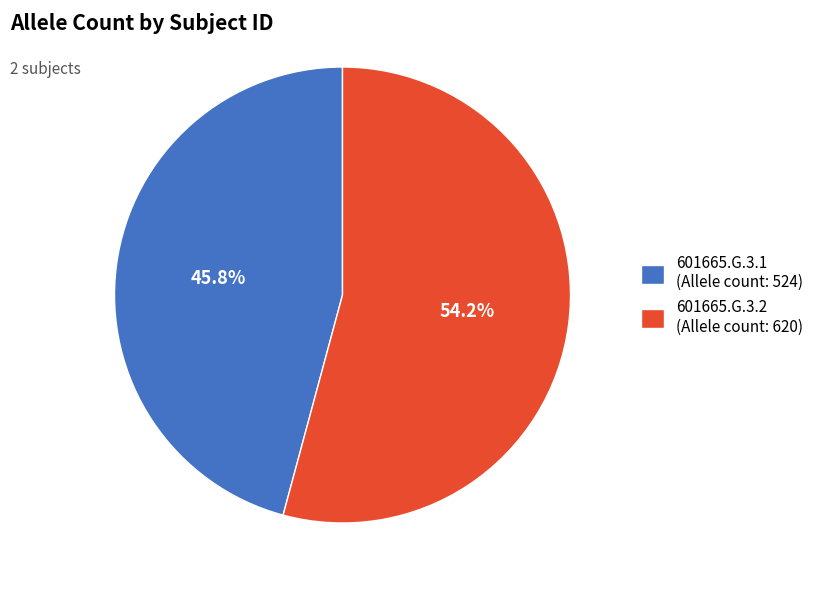

The 601665.G.3.2 slice represents 42% of the pie. True or false?

False